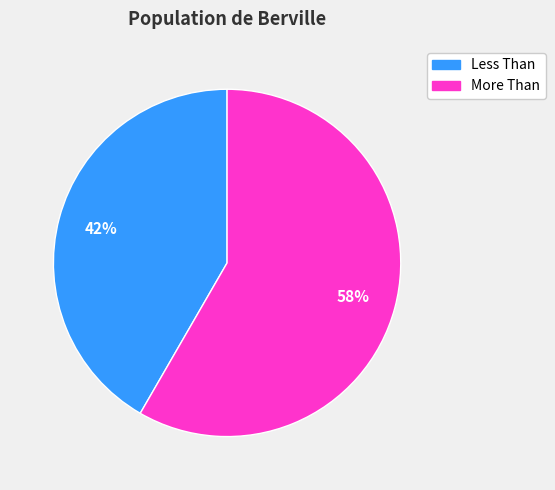

Count the number of slices in the pie.

2